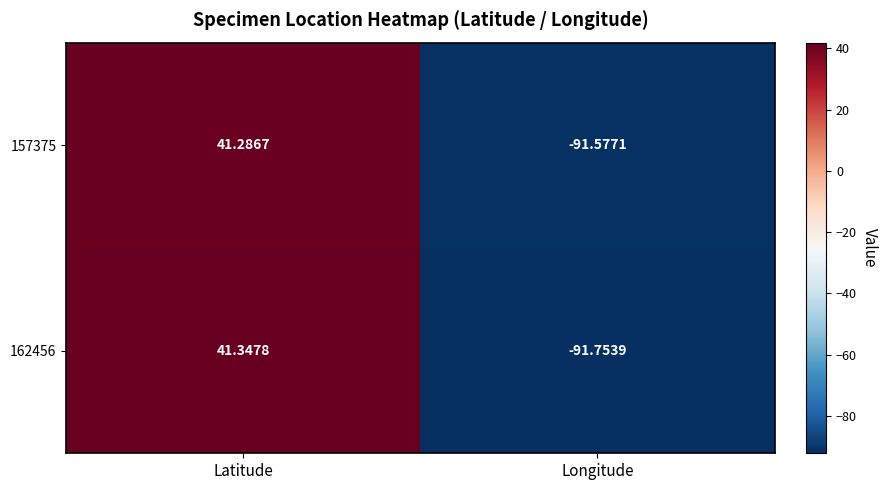

Where is 162456 nearest to the value -25?

Latitude